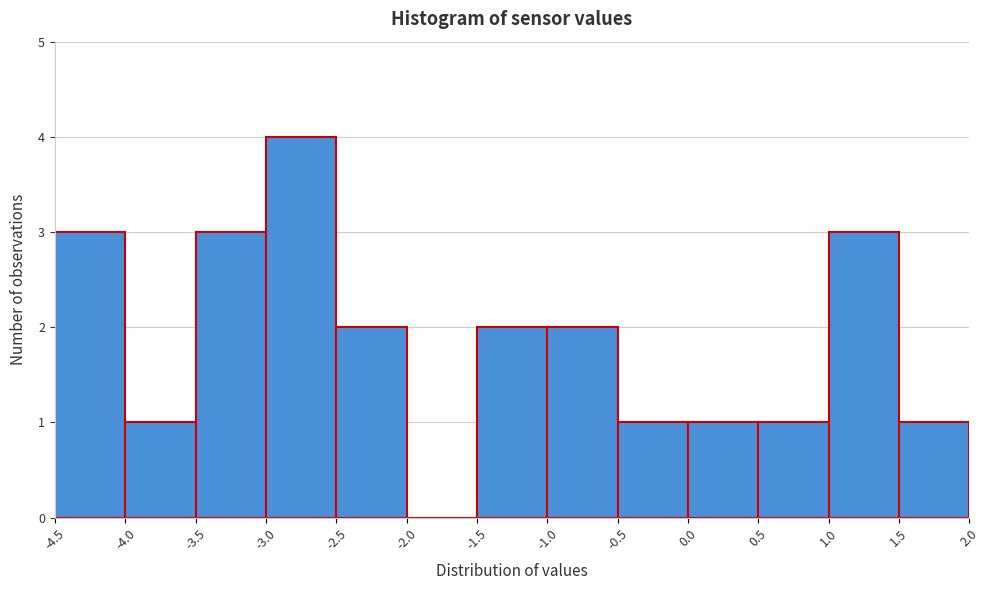

Reading left to right, list every bar in this chart as the range it spans on the x-axis followed by its height. The values are not printed on the chart, so give them approximately, as read against the axis.

-4.5 to -4.0: 3
-4.0 to -3.5: 1
-3.5 to -3.0: 3
-3.0 to -2.5: 4
-2.5 to -2.0: 2
-2.0 to -1.5: 0
-1.5 to -1.0: 2
-1.0 to -0.5: 2
-0.5 to 0.0: 1
0.0 to 0.5: 1
0.5 to 1.0: 1
1.0 to 1.5: 3
1.5 to 2.0: 1